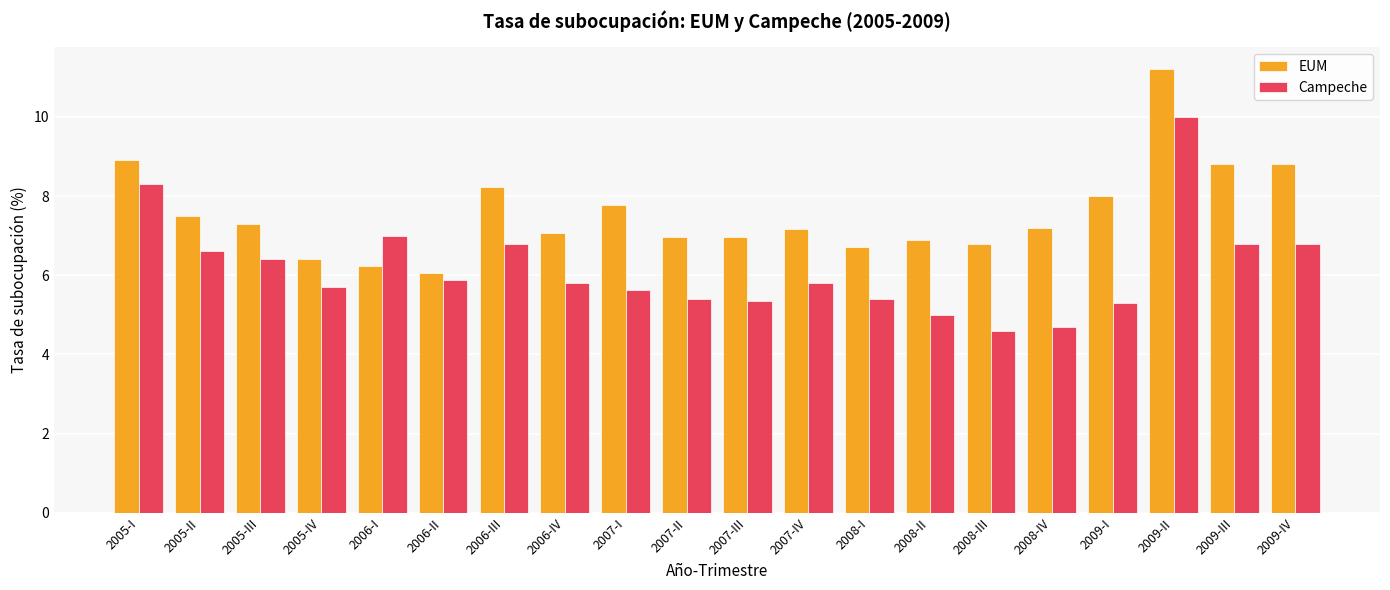

Reading right to left, what are all the values shown in this chart?

EUM: 8.8	8.8	11.2	8.0	7.2	6.8	6.9	6.7	7.2	7.0	7.0	7.8	7.1	8.2	6.1	6.2	6.4	7.3	7.5	8.9
Campeche: 6.8	6.8	10.0	5.3	4.7	4.6	5.0	5.4	5.8	5.3	5.4	5.6	5.8	6.8	5.9	7.0	5.7	6.4	6.6	8.3